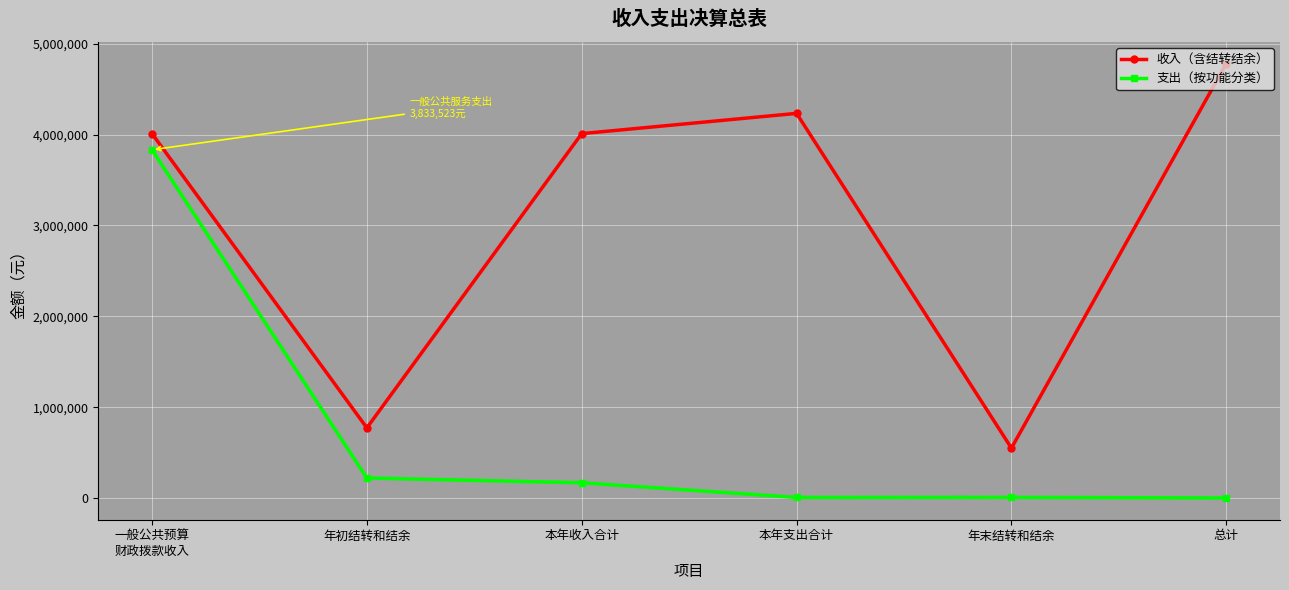

What is the difference between the second highest and second lowest values in the 支出（按功能分类） series?

213845.5